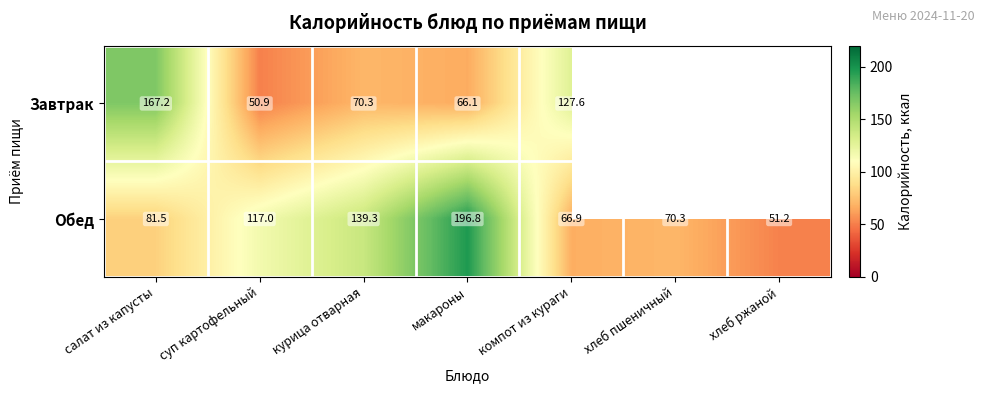

At which category is the sum across all series the highest?

макароны